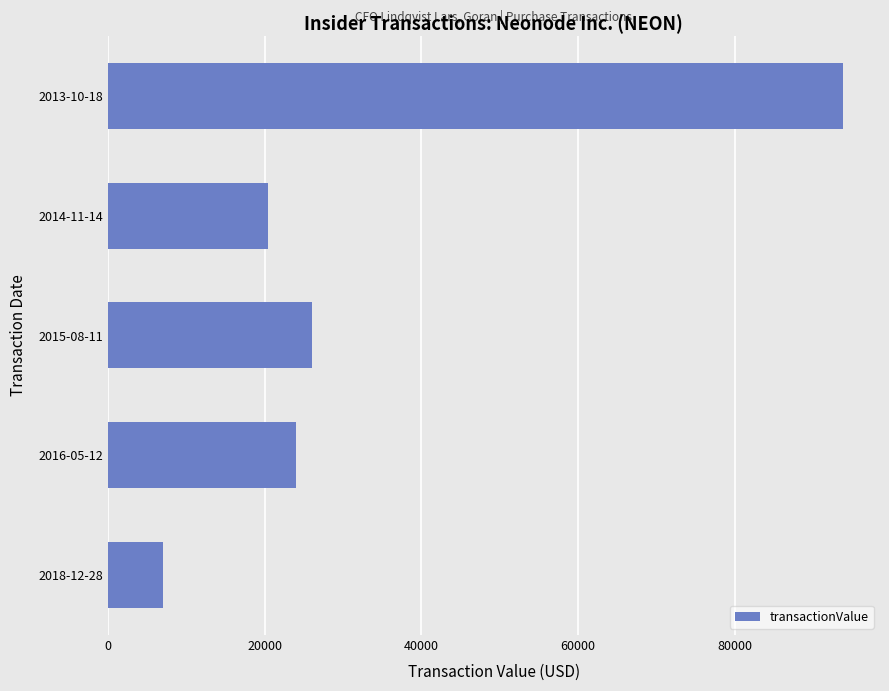

Where is the data nearest to the value 50412?

2015-08-11